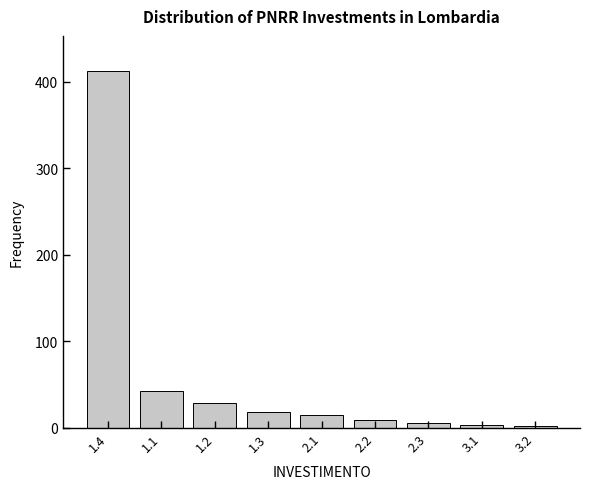

What is the difference between the second highest and minimum values?

40